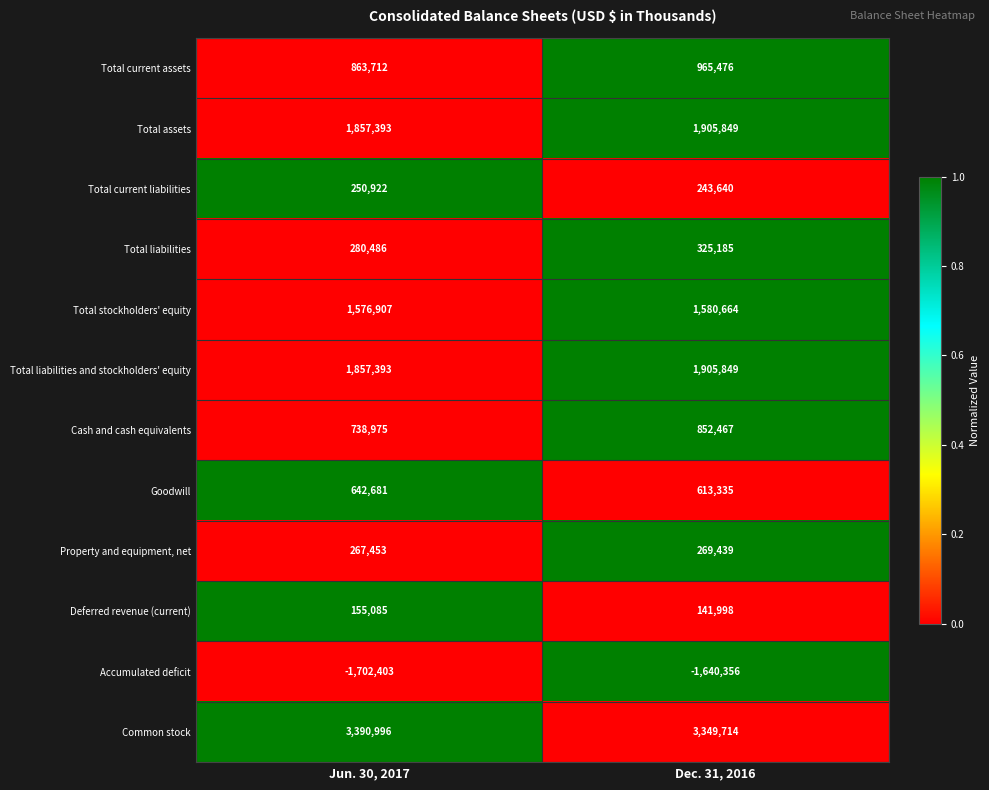

List the labels in order of Property and equipment, net value, largest first.

Dec. 31, 2016, Jun. 30, 2017